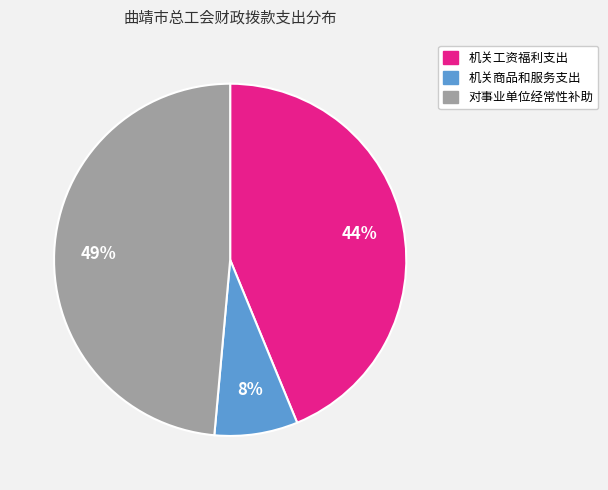

Count the number of slices in the pie.

3